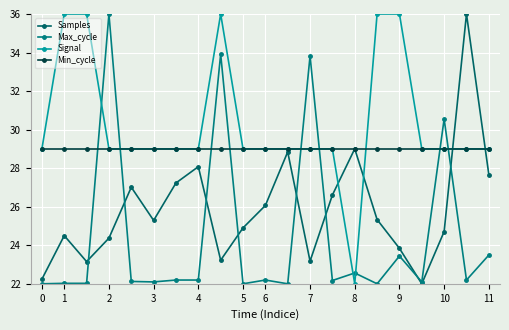

Reading left to right, extract all data points from this chart.

Samples: 22.2	24.5	23.2	24.4	27.0	25.3	27.2	28.1	23.2	24.9	26.1	28.8	23.2	26.6	29.0	25.3	23.8	22.0	24.7	36.0	27.7
Max_cycle: 22.0	22.0	22.0	36.0	22.1	22.1	22.2	22.2	33.9	22.0	22.2	22.0	33.8	22.2	22.6	22.0	23.4	22.1	30.6	22.2	23.5
Signal: 29.0	36.0	36.0	29.0	29.0	29.0	29.0	29.0	36.0	29.0	29.0	29.0	29.0	29.0	22.0	36.0	36.0	29.0	29.0	29.0	29.0
Min_cycle: 29.0	29.0	29.0	29.0	29.0	29.0	29.0	29.0	29.0	29.0	29.0	29.0	29.0	29.0	29.0	29.0	29.0	29.0	29.0	29.0	29.0